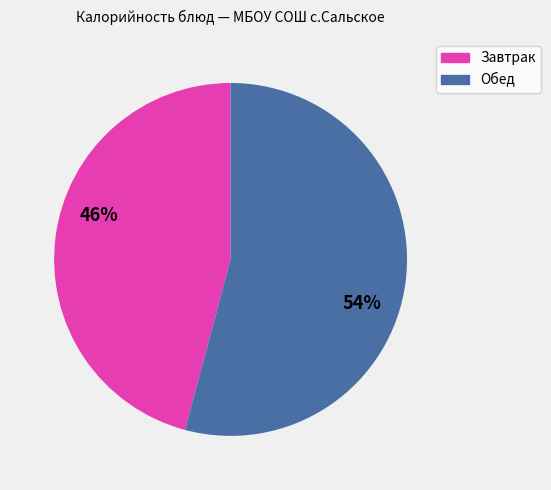

Is there any slice that represents more than half of the pie?

Yes